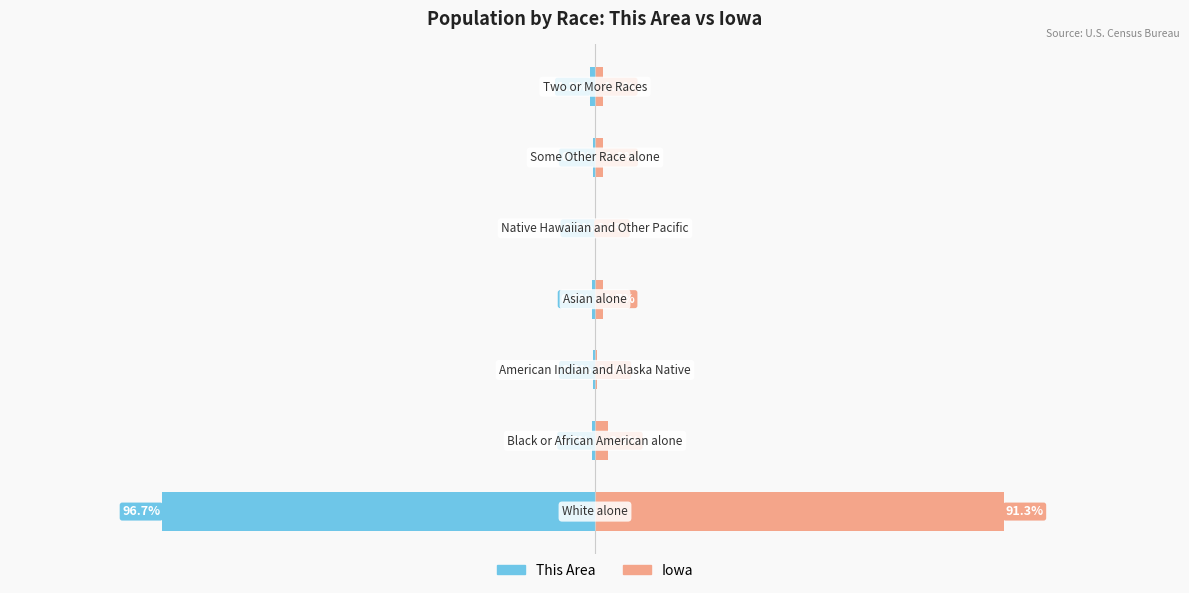

Reading left to right, what are all the values shown in this chart?

This Area: -96.7	-0.7	-0.3	-0.6	-0.0	-0.4	-1.2
Iowa: 91.3	2.9	0.4	1.7	0.1	1.8	1.8